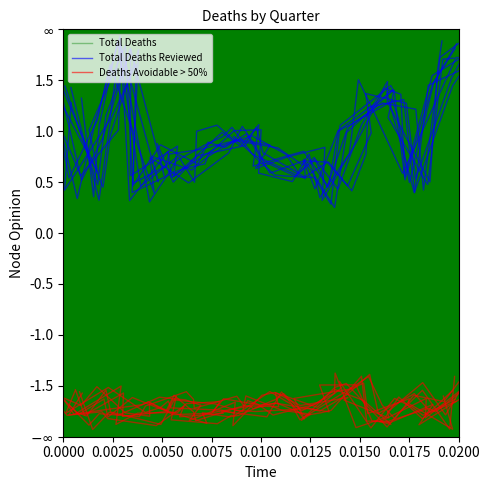

What is the sum of all Total Deaths values?

18.9